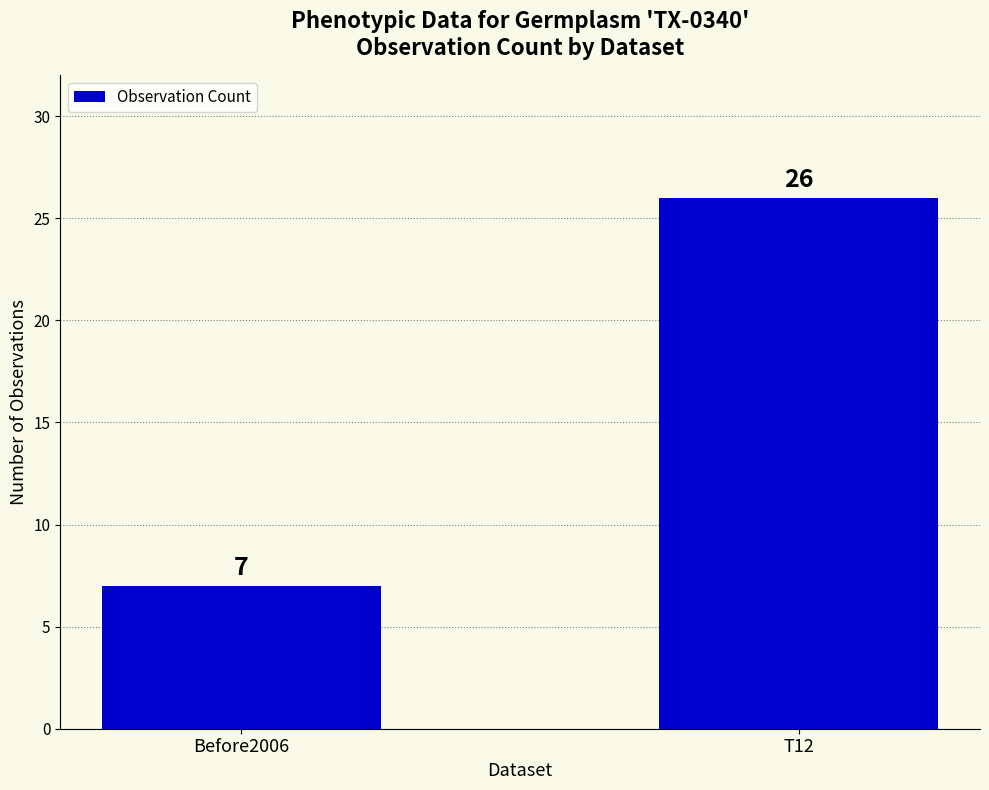

What is the difference between the values at Before2006 and T12?

19